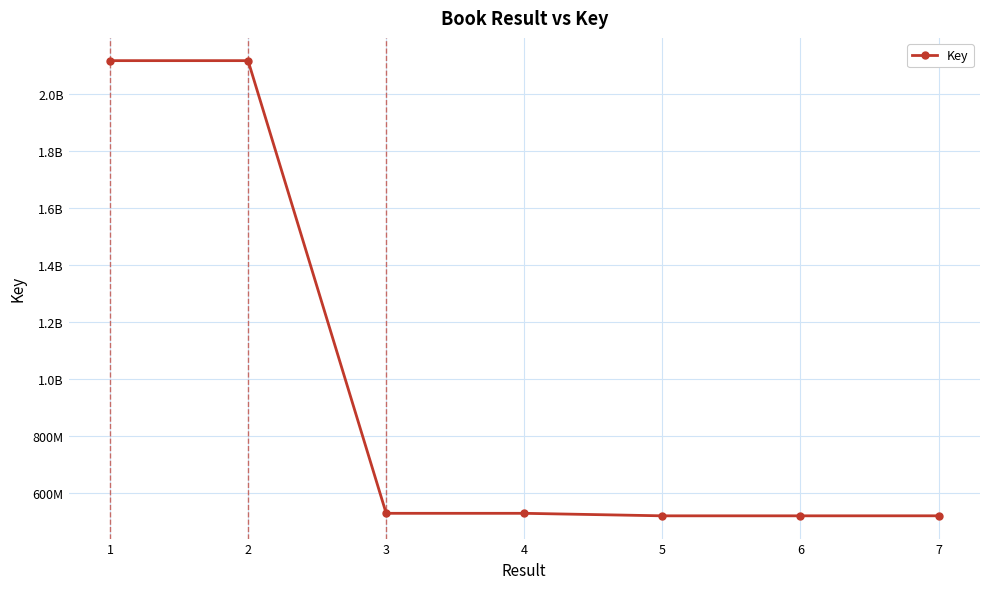

Approximately how many times larger is the value at 7 compared to 1?

0.2